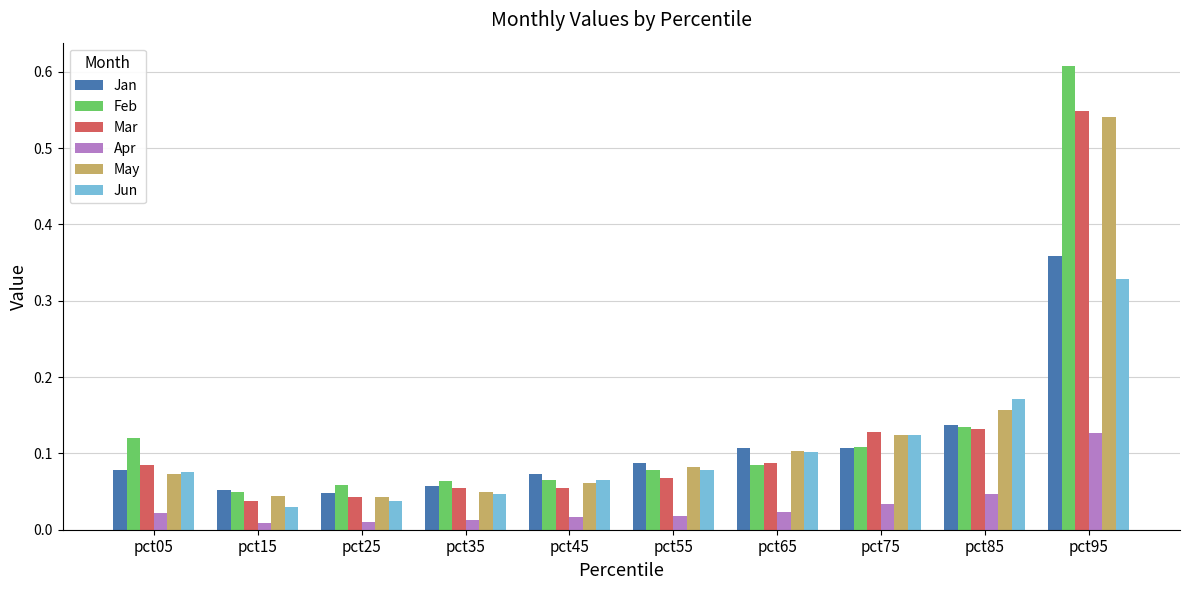

At how many categories does at least one series exceed 0?

10